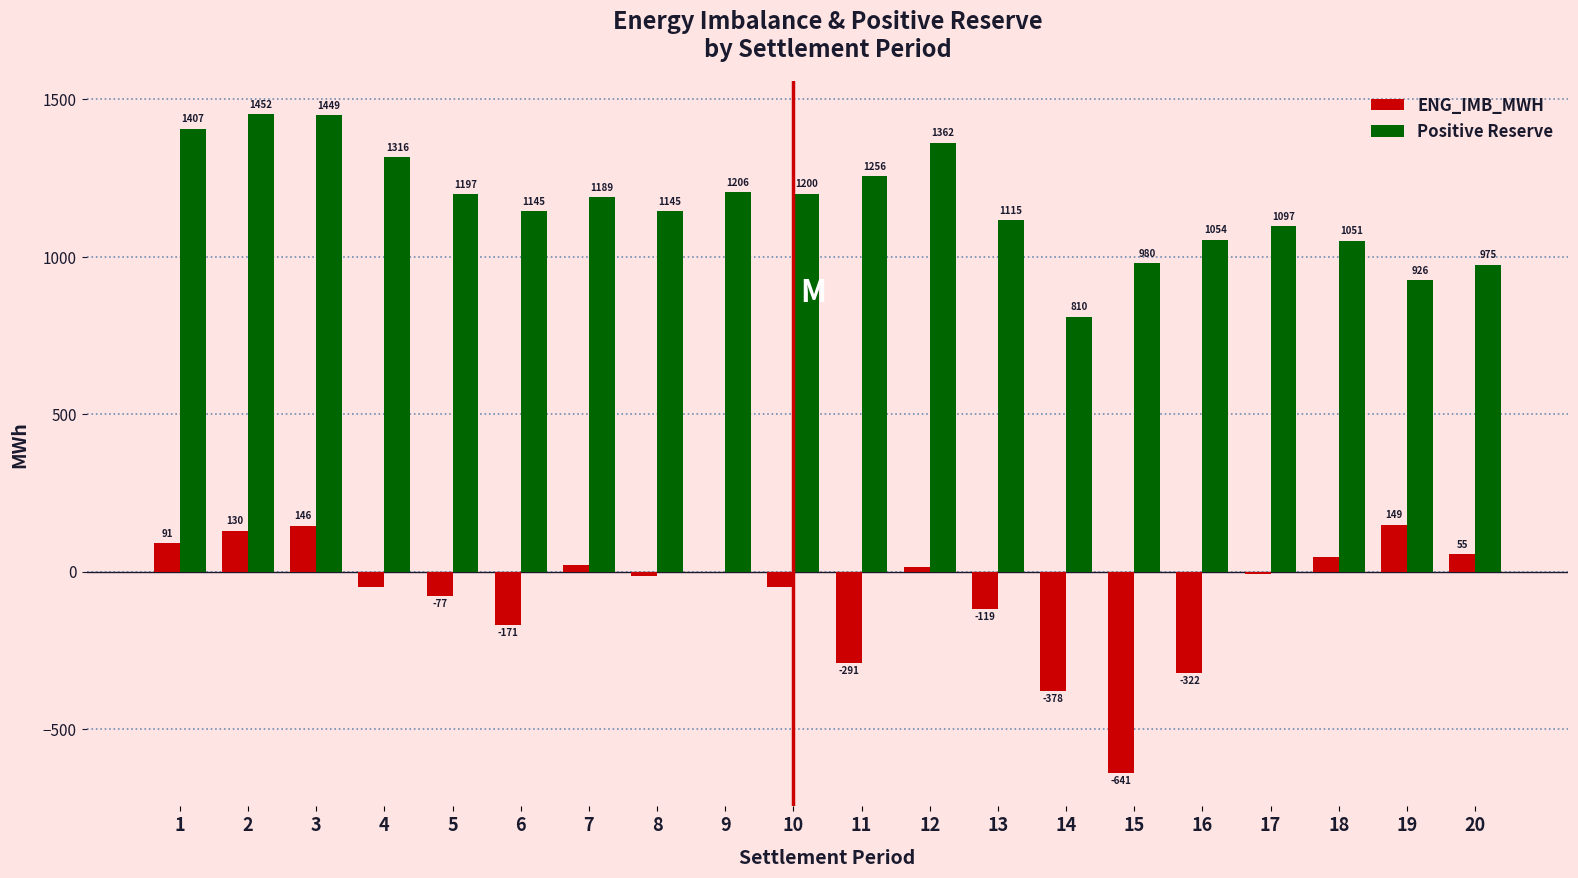

What is the highest value of the Positive Reserve series?

1451.6